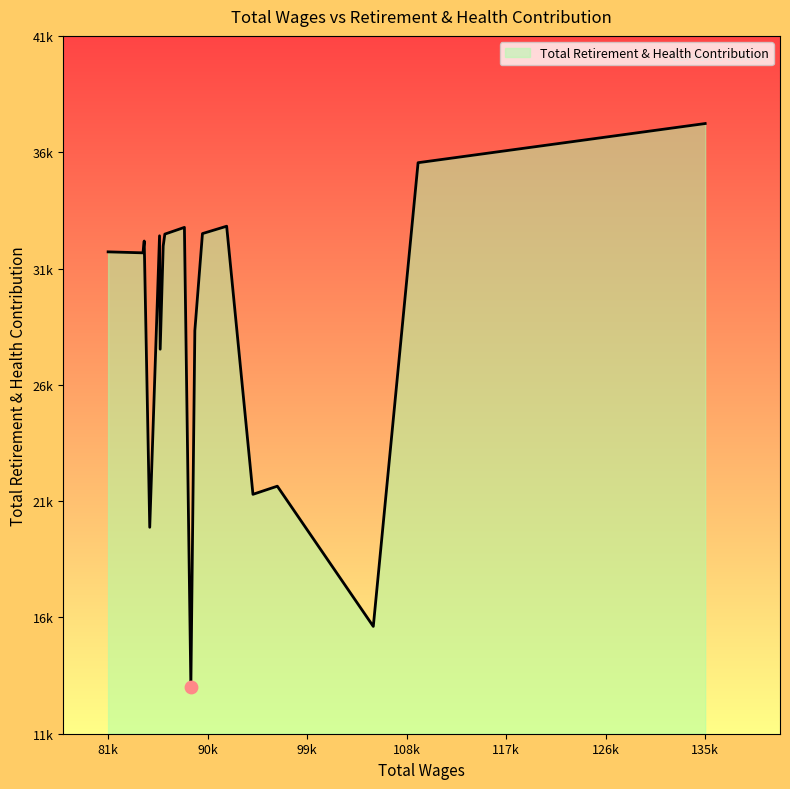

Is this an area chart (filled region under the line)?

Yes